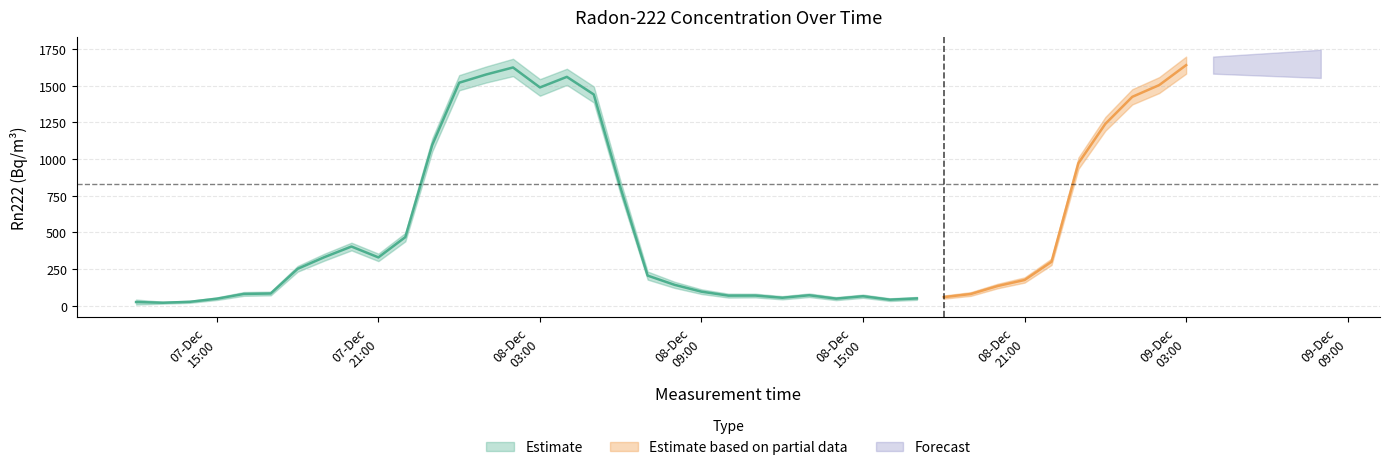

True or false: Rn222(Bq/m3) and Rn222+error(Bq/m3) intersect in this chart.

False